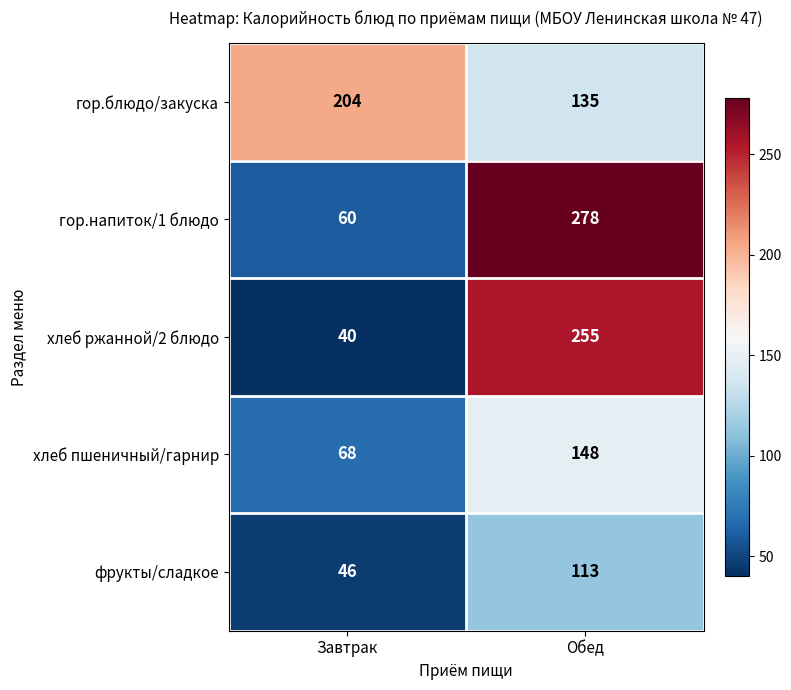

Read the фрукты/сладкое value at Обед, to the nearest 5.

115